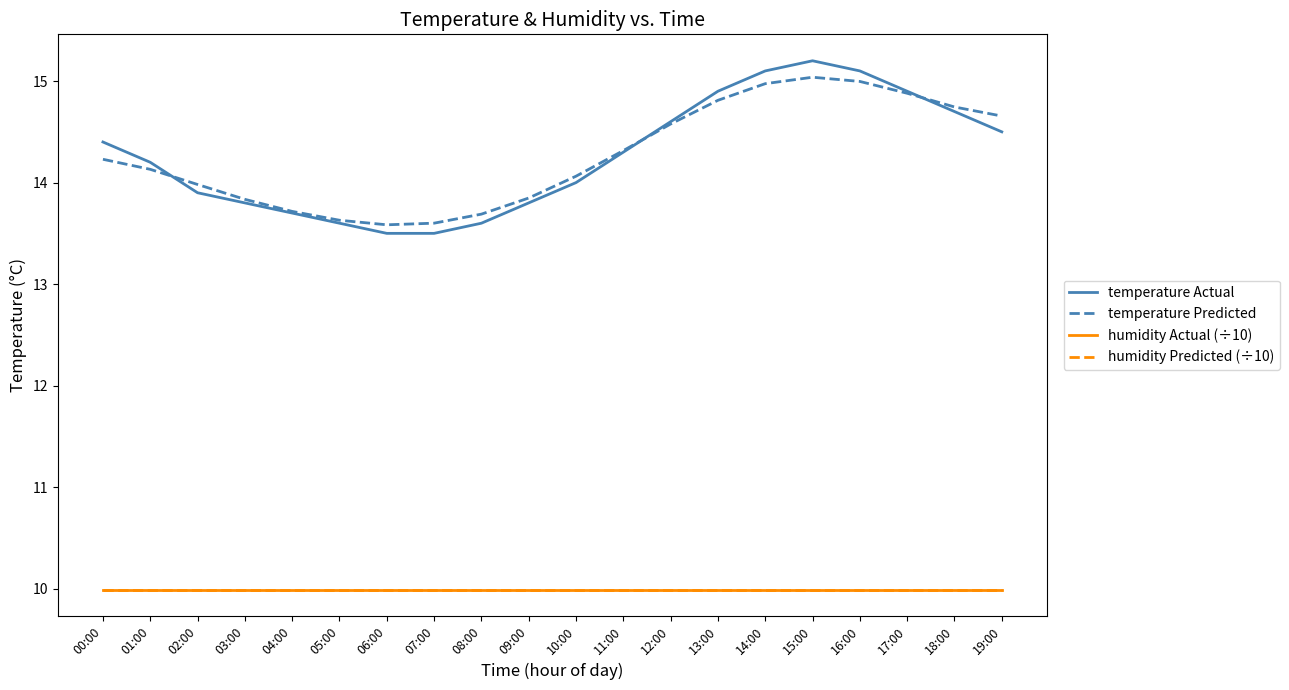

Does the chart have visible grid lines?

No